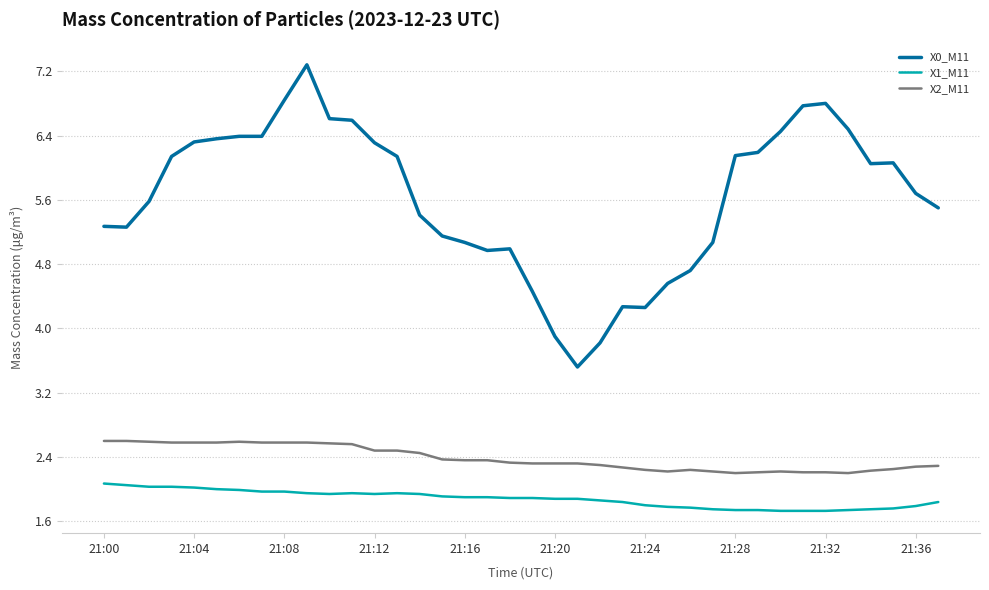

Which series has the largest total across all categories?

X0_M11